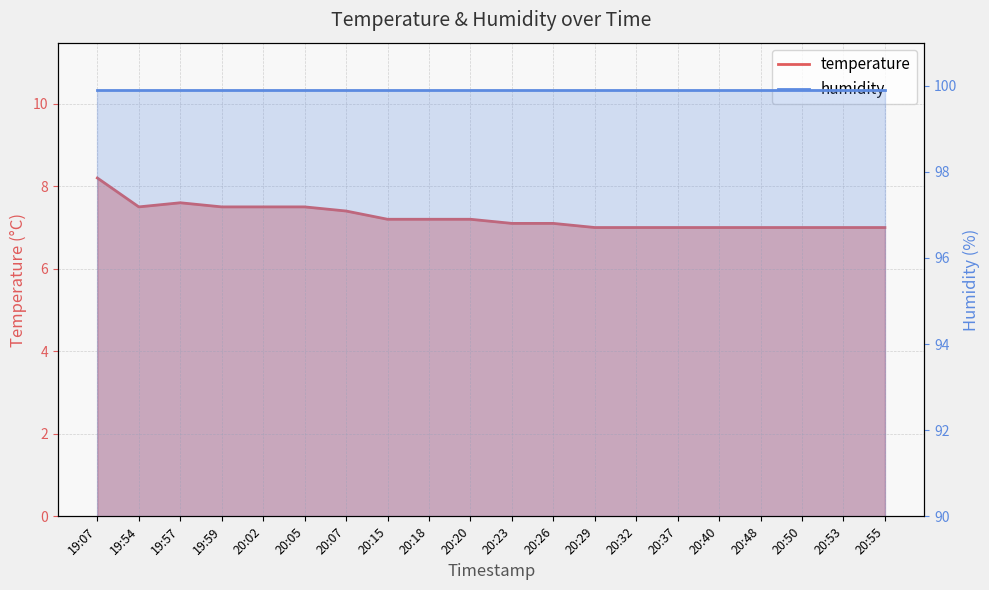

What is the label of the 17th point from the left?

20:48